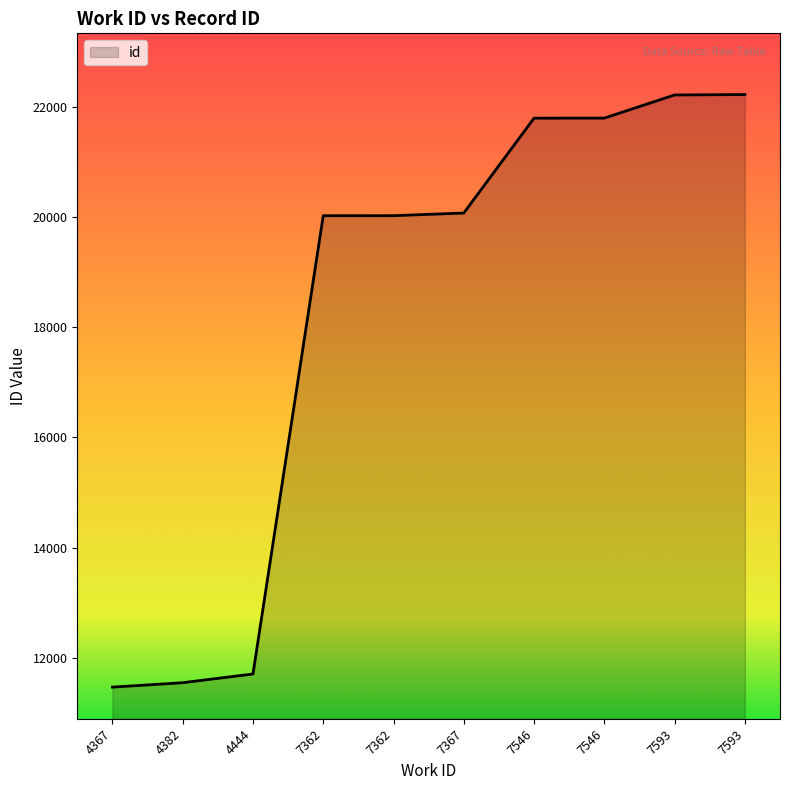

True or false: the data has more than 2 interior local peaks.

False